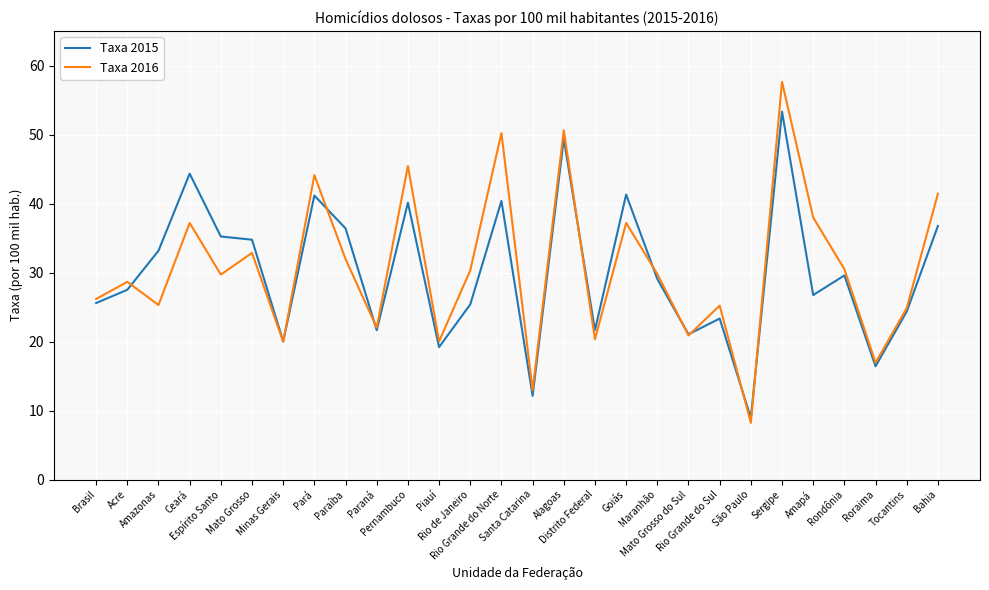

Rank the series at Amazonas from highest to lowest value.

Taxa 2015, Taxa 2016